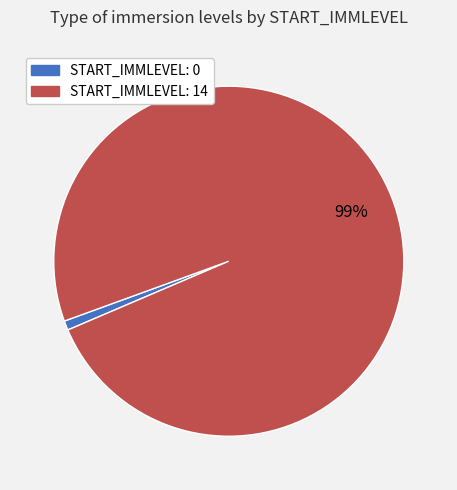

Is there any slice that represents more than half of the pie?

Yes